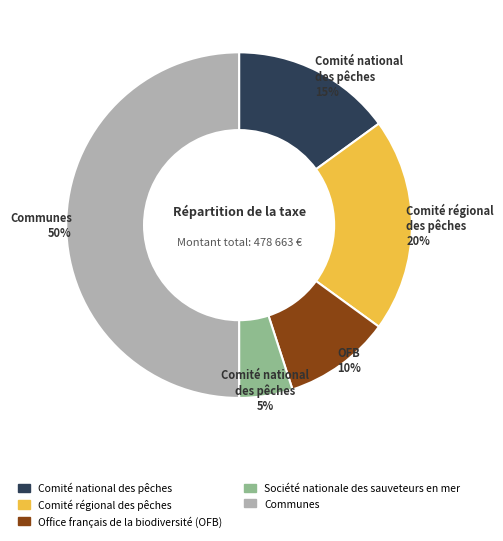

Which category has the biggest portion of the pie?

Communes